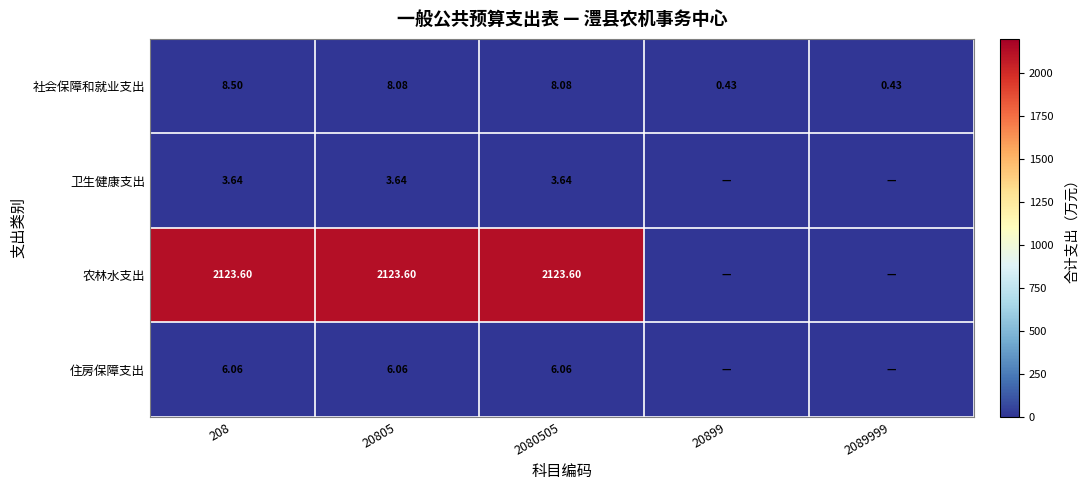

The value of 农林水支出 at 20805 is 830.2. True or false?

False